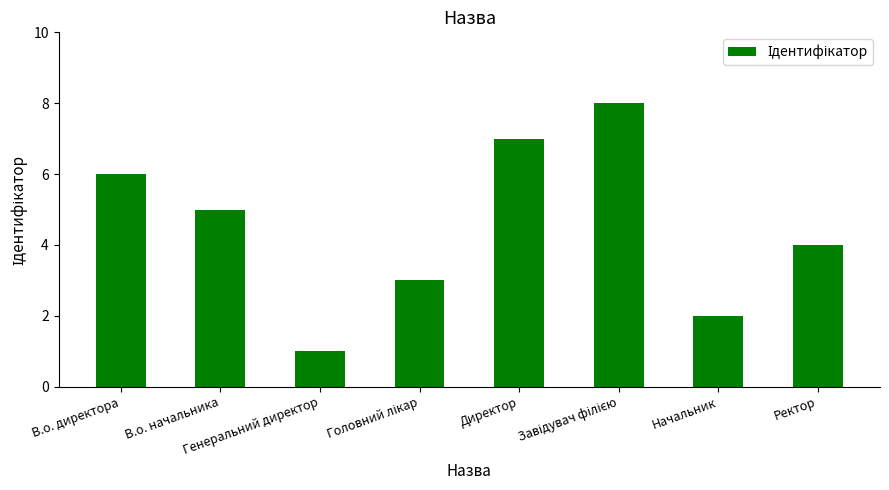

What is the difference between the maximum and minimum values?

7